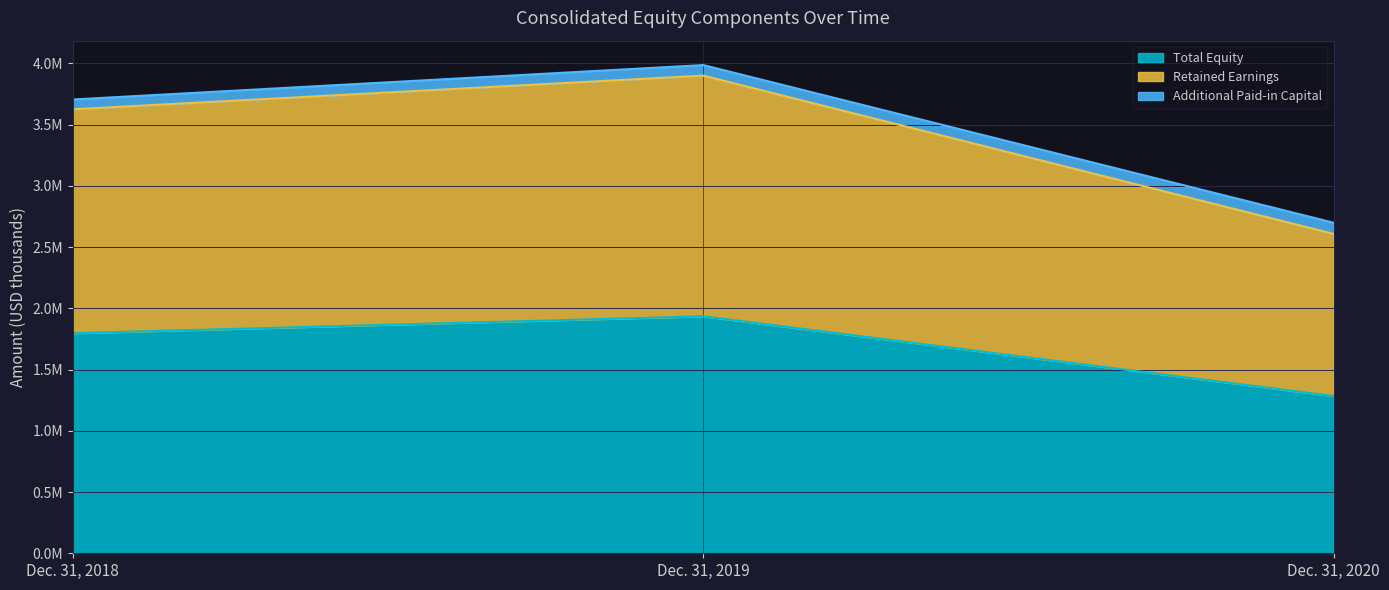

Which series has the largest range (max minus min)?

Retained Earnings